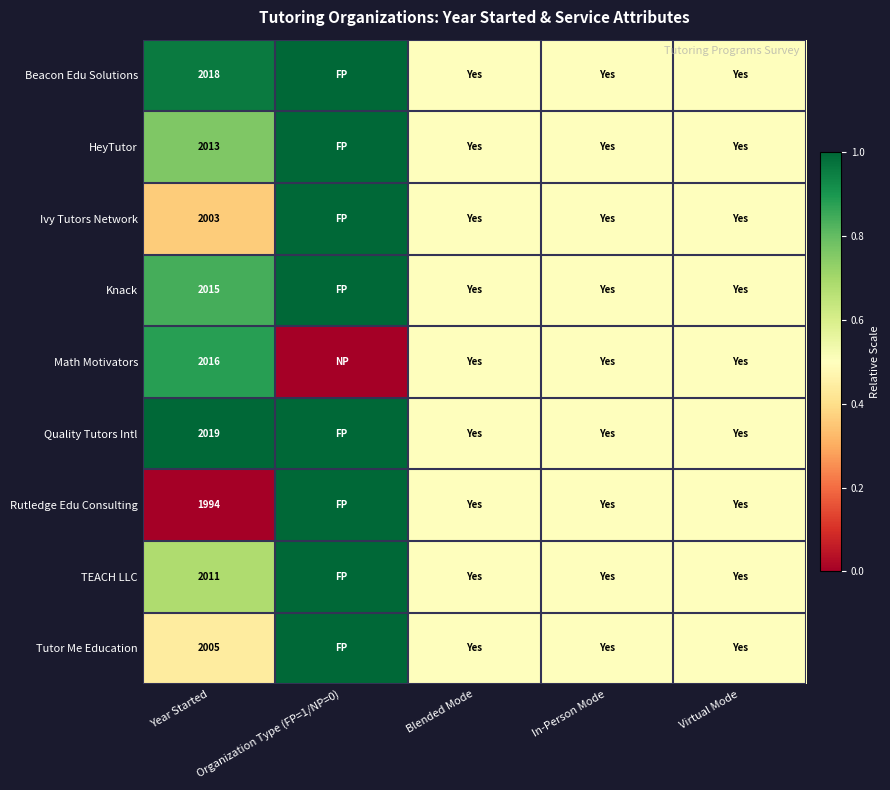

At Year Started, list the series in order from smallest to largest.

Rutledge Edu Consulting, Ivy Tutors Network, Tutor Me Education, TEACH LLC, HeyTutor, Knack, Math Motivators, Beacon Edu Solutions, Quality Tutors Intl